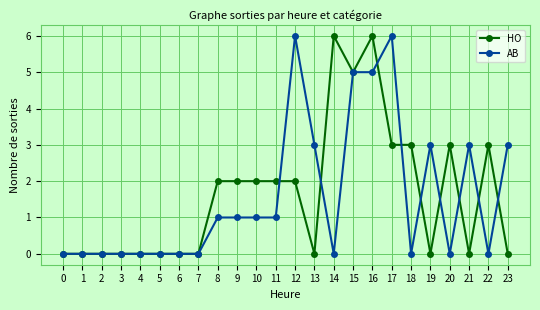

True or false: AB and HO cross at least once.

True